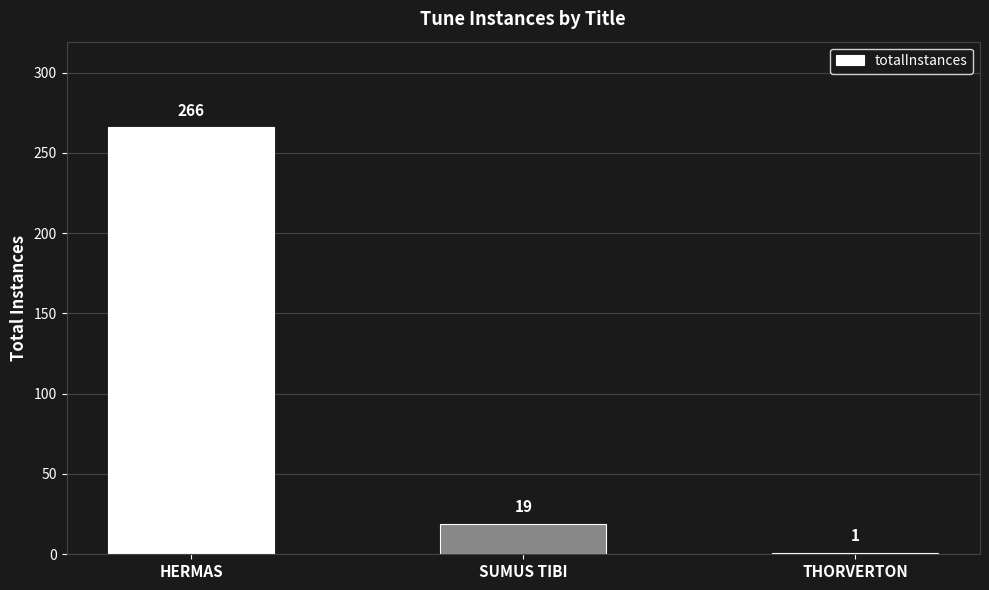

What is the sum of the values at HERMAS and THORVERTON?

267